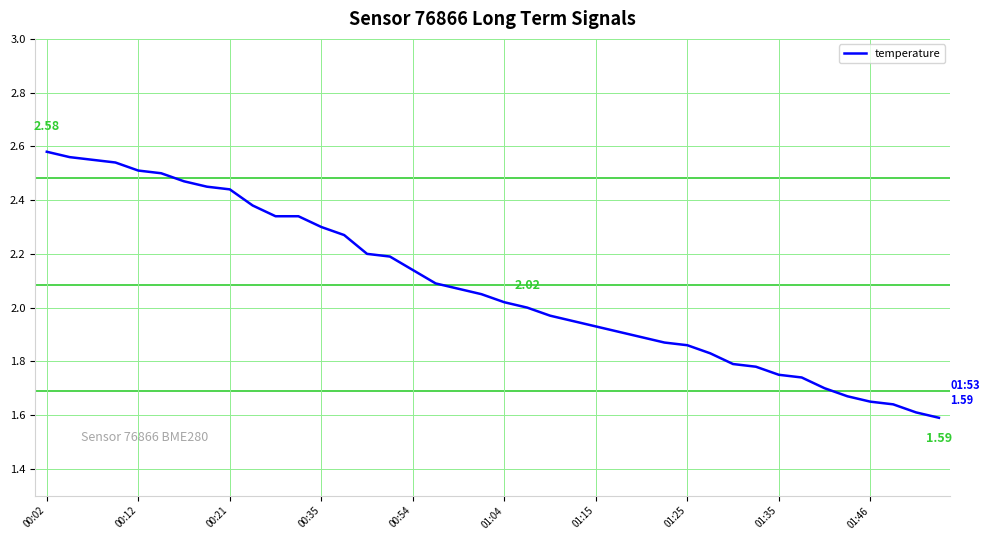

Reading left to right, transcribe all the data shown in this chart.

2.6	2.6	2.5	2.5	2.5	2.5	2.5	2.5	2.4	2.4	2.3	2.3	2.3	2.3	2.2	2.2	2.1	2.1	2.1	2.0	2.0	2.0	2.0	1.9	1.9	1.9	1.9	1.9	1.9	1.8	1.8	1.8	1.8	1.7	1.7	1.7	1.6	1.6	1.6	1.6